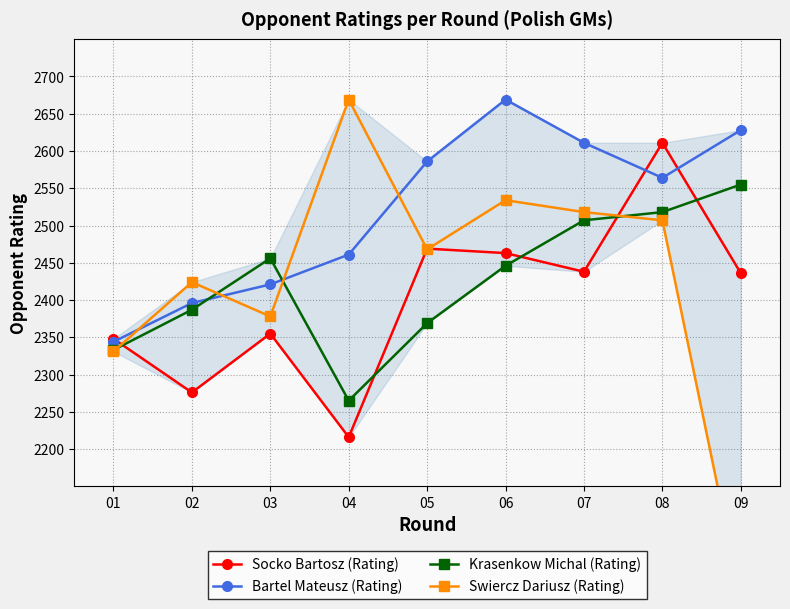

Which series changed the most between 03 and 05?

Bartel Mateusz (Rating)